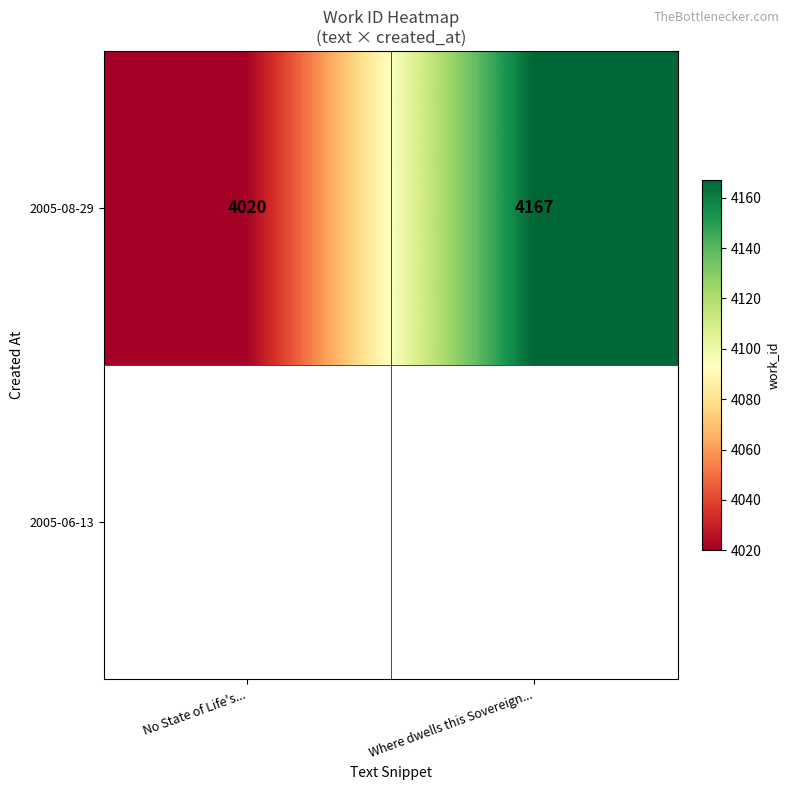

What value does the data have at Where dwells this Sovereign..., to the nearest 5?

4165